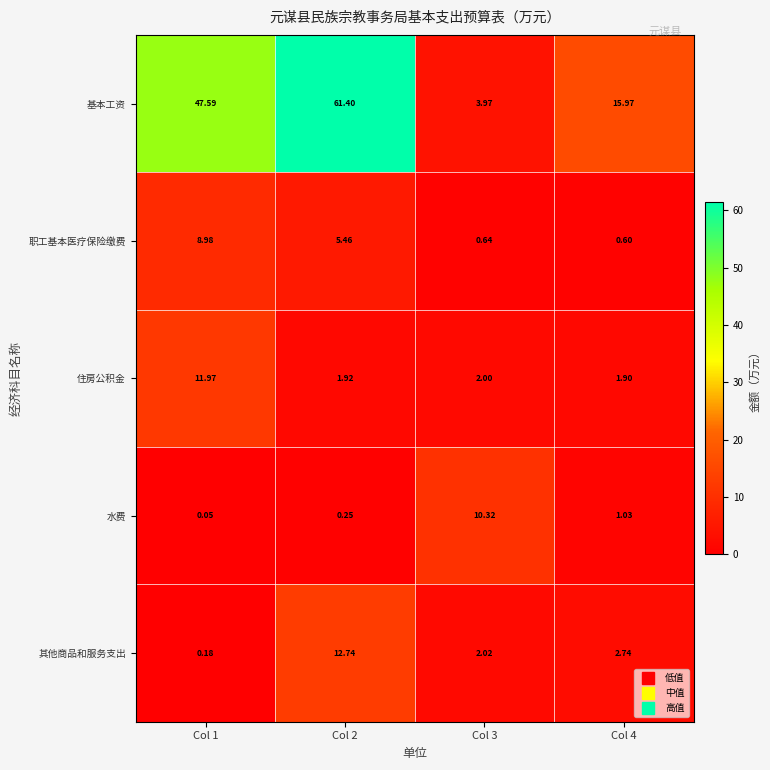

Which series has the widest spread of values?

基本工资